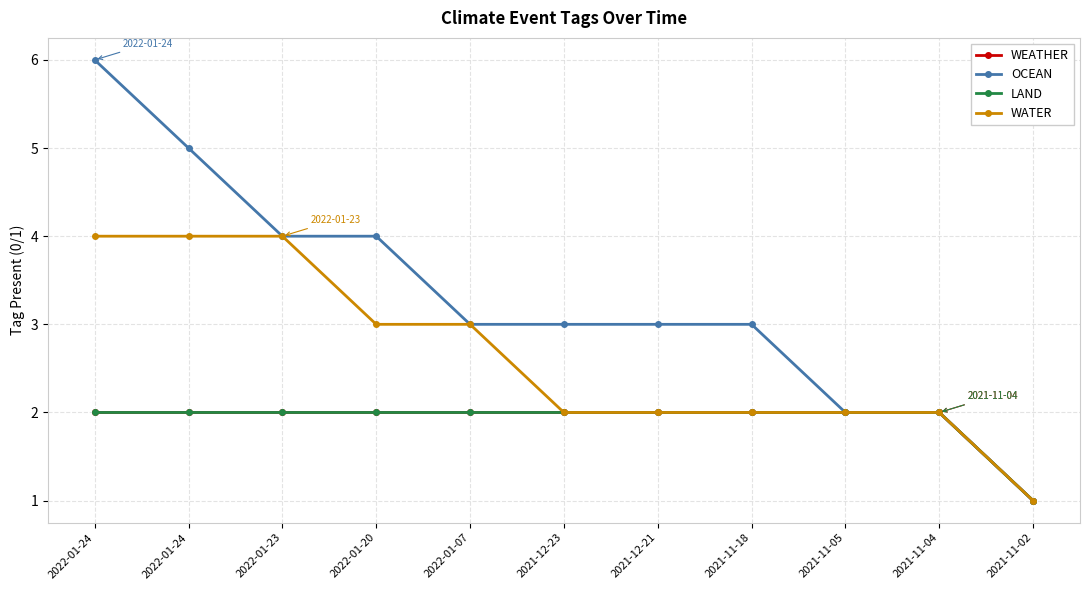

List the labels in order of WEATHER value, largest first.

2022-01-24, 2022-01-24, 2022-01-23, 2022-01-20, 2022-01-07, 2021-12-23, 2021-12-21, 2021-11-18, 2021-11-05, 2021-11-04, 2021-11-02